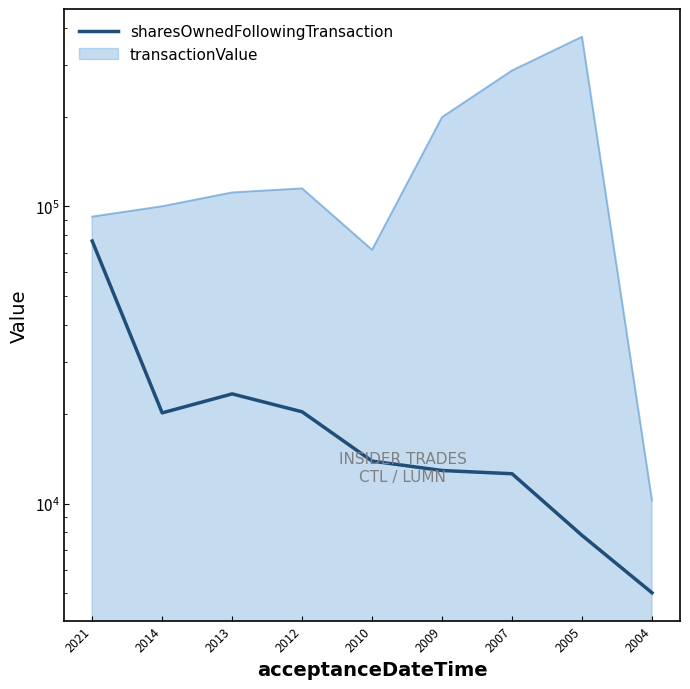

How many values are below 13902?

4